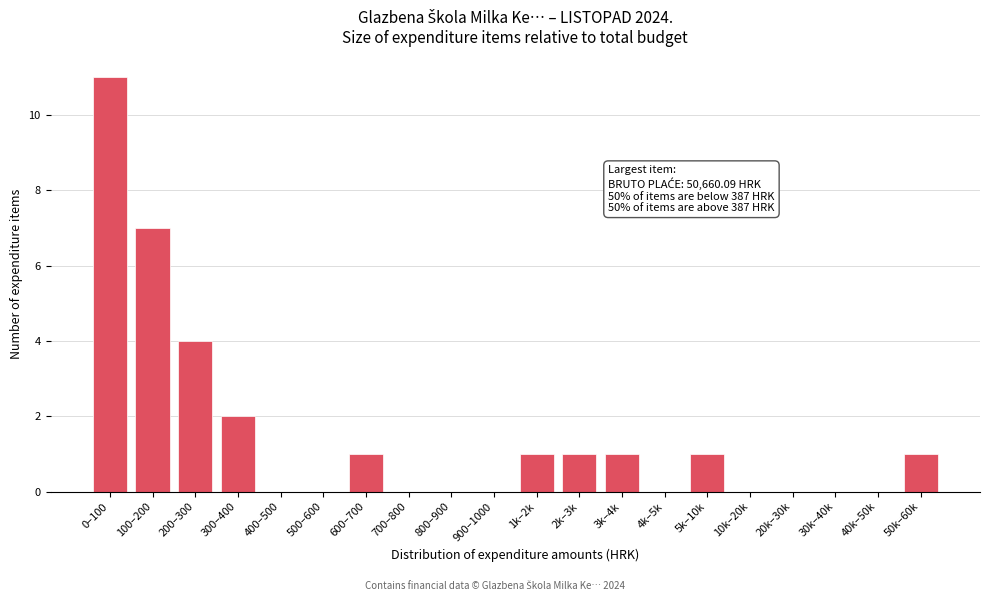

Reading left to right, transcribe all the data shown in this chart.

0–100=11	100–200=7	200–300=4	300–400=2	400–500=0	500–600=0	600–700=1	700–800=0	800–900=0	900–1000=0	1k–2k=1	2k–3k=1	3k–4k=1	4k–5k=0	5k–10k=1	10k–20k=0	20k–30k=0	30k–40k=0	40k–50k=0	50k–60k=1